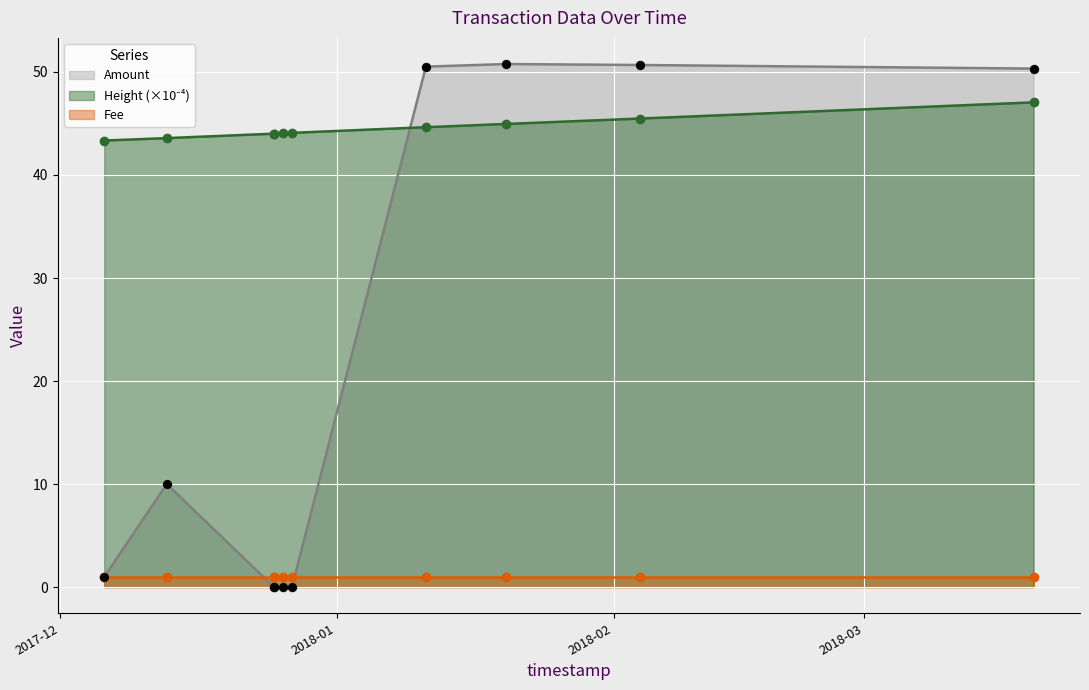

Which series reaches the maximum Y coordinate?

Amount